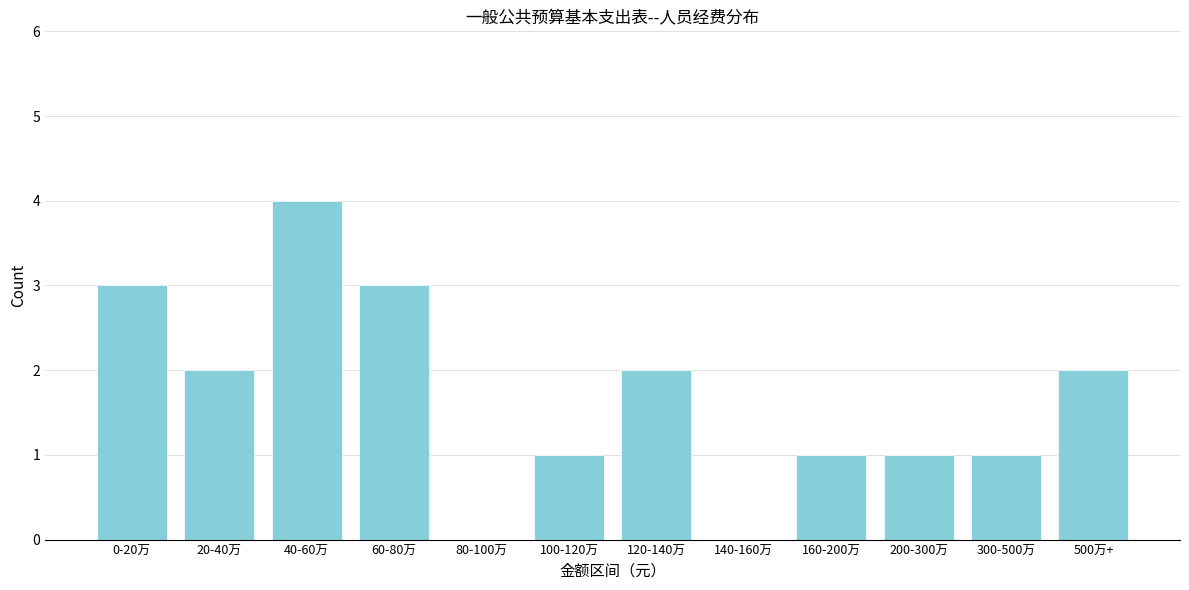

Reading right to left, transcribe all the data shown in this chart.

500万+=2	300-500万=1	200-300万=1	160-200万=1	140-160万=0	120-140万=2	100-120万=1	80-100万=0	60-80万=3	40-60万=4	20-40万=2	0-20万=3